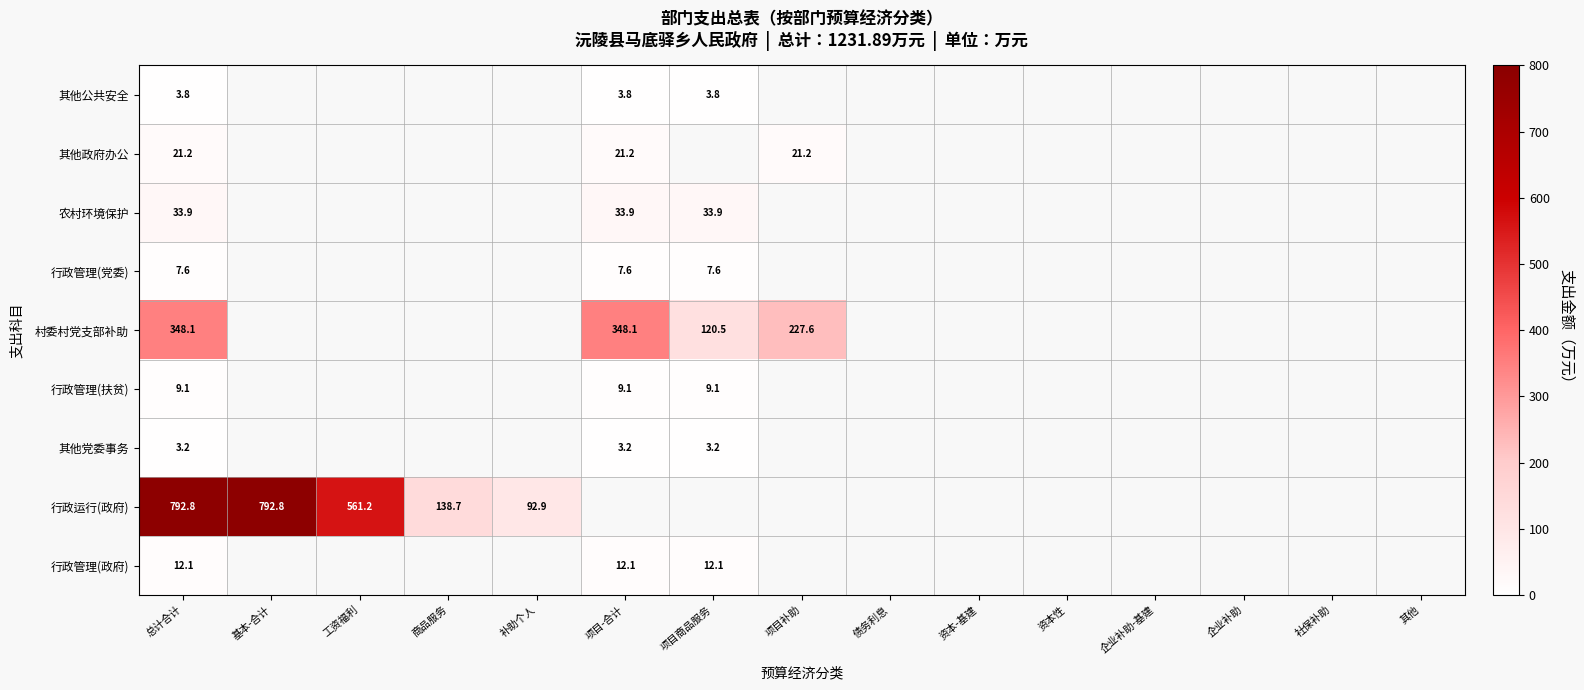

At which label is 其他公共安全 closest to 3?

总计合计